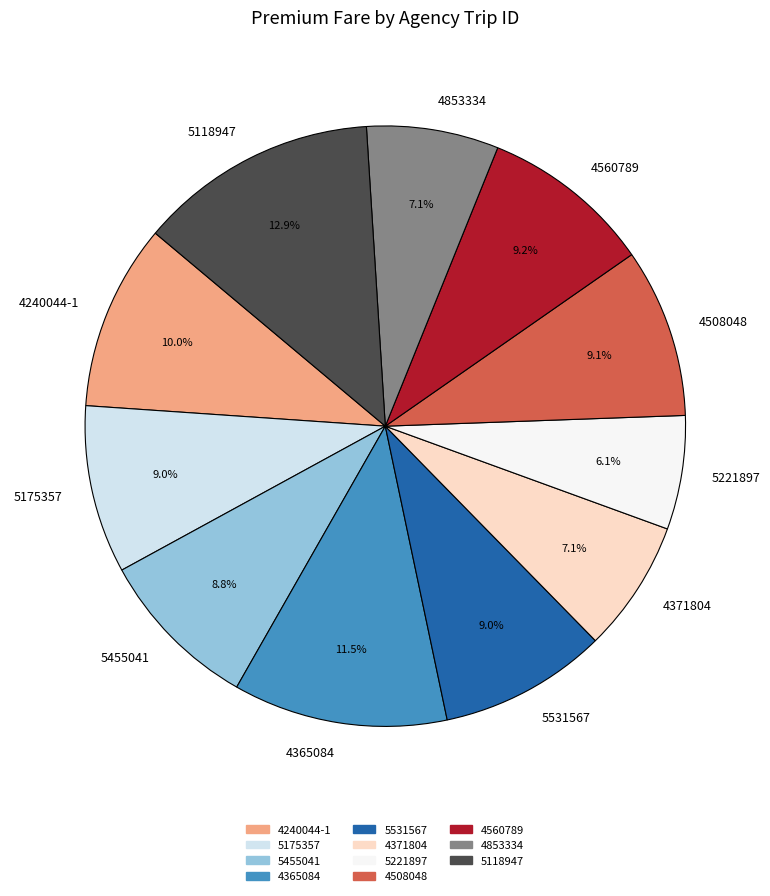

Approximately how many times larger is the value at 5118947 compared to 5221897?

2.1